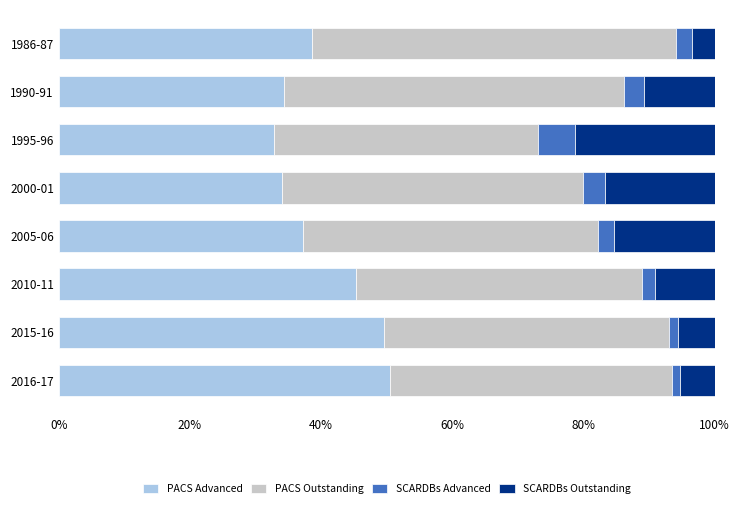

What is the total value across all series at 1990-91?

100.0